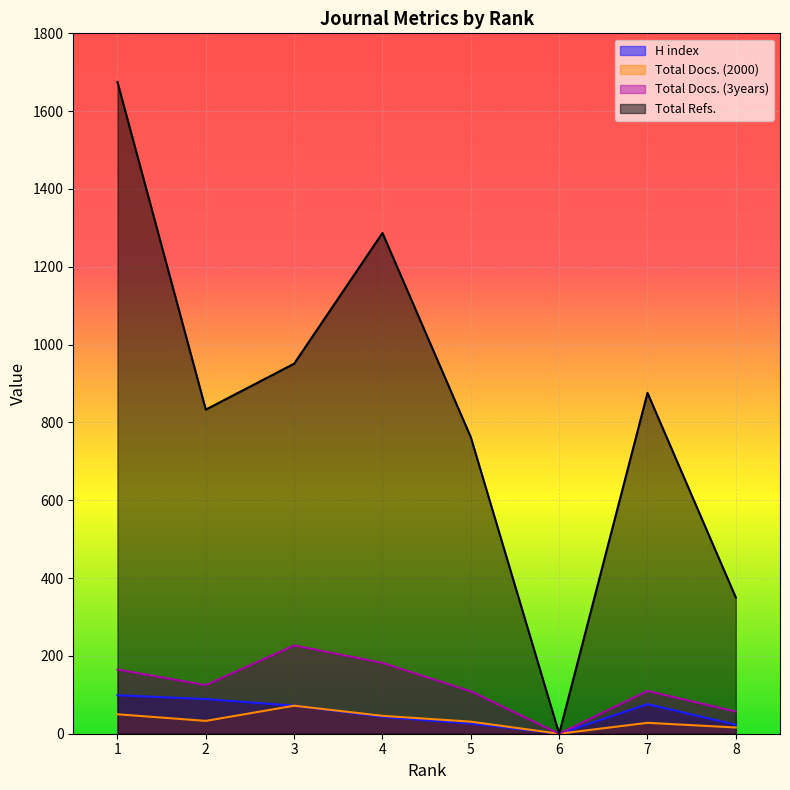

Reading right to left, list all the values displayed in this chart.

H index: 23	76	0	26	43	72	89	99
Total Docs. (2000): 16	28	0	31	46	72	33	50
Total Docs. (3years): 57	110	0	109	182	227	125	165
Total Refs.: 350	876	0	762	1287	951	833	1675